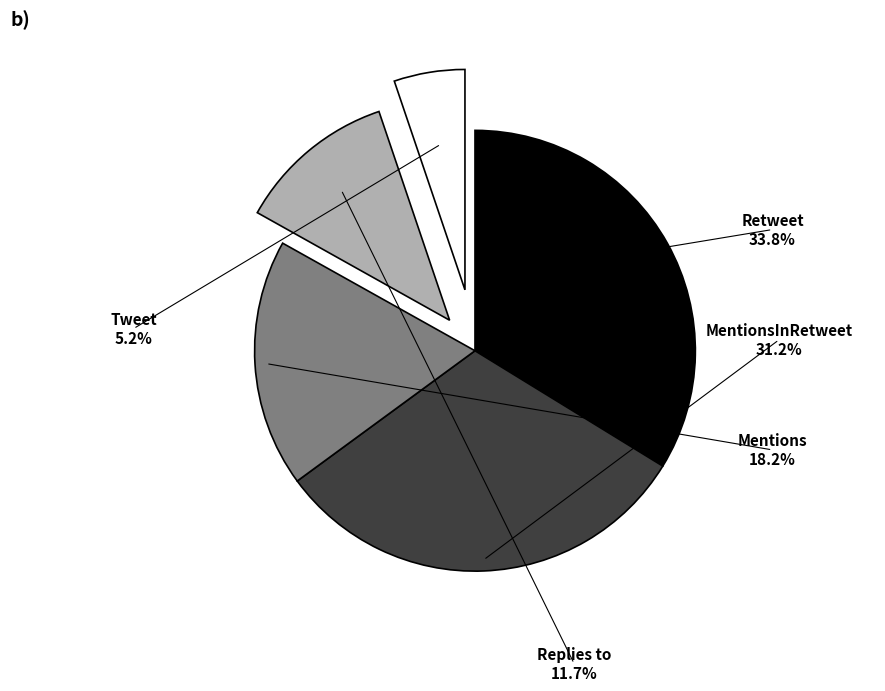

To the nearest percent, what is the average slice percentage?

20%